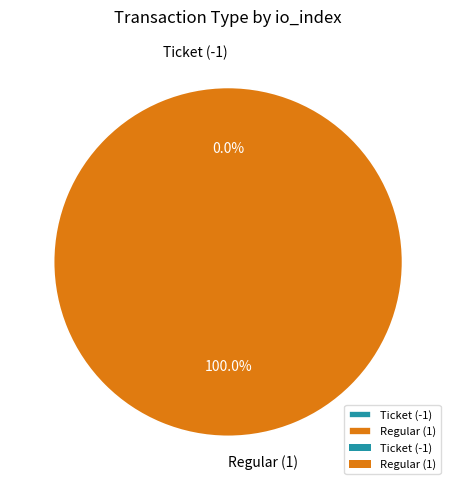

How many slices are in this pie chart?

2